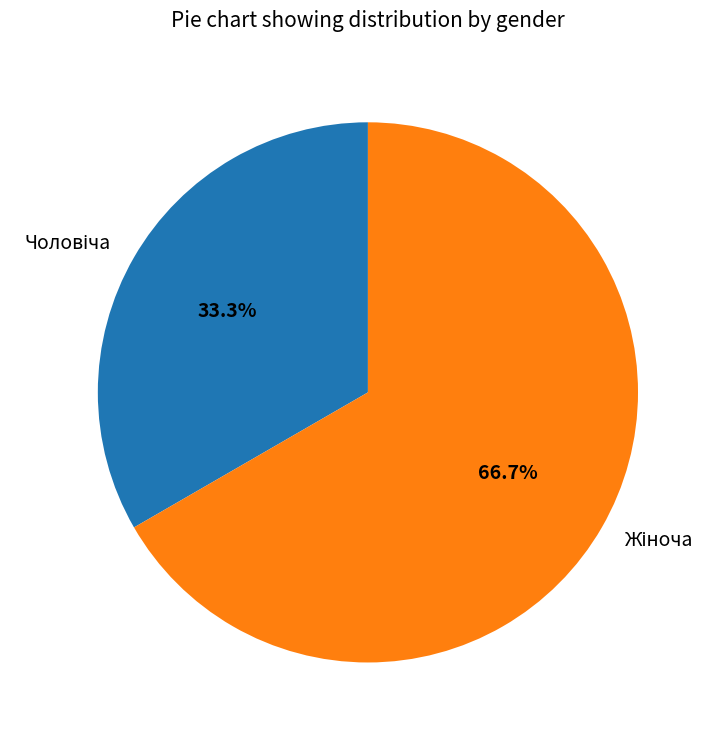

How many slices are in this pie chart?

2